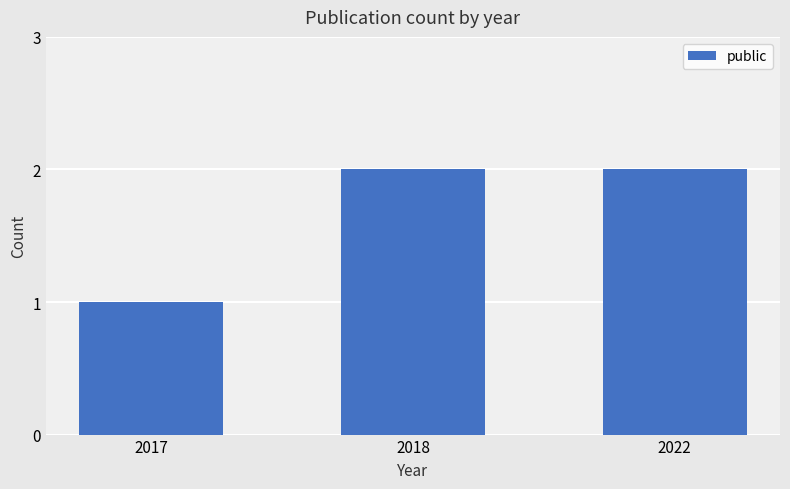

Which category has the lowest value across all series?

2017